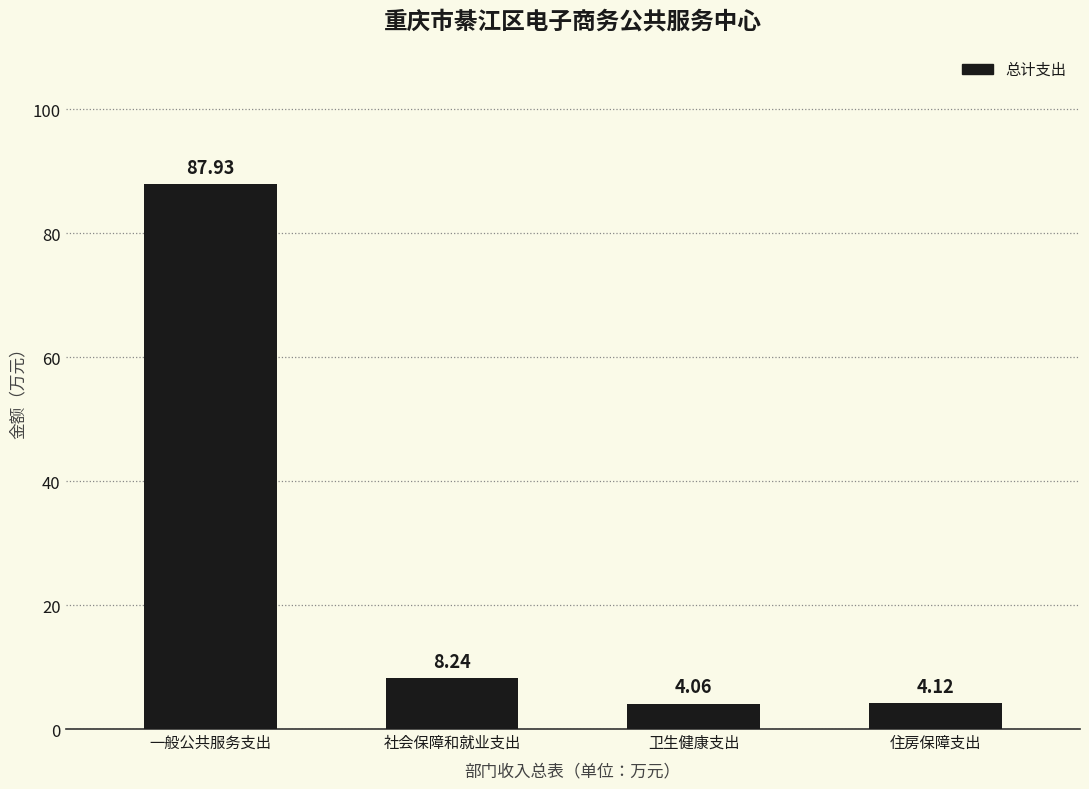

Rank the categories by value from lowest to highest.

卫生健康支出, 住房保障支出, 社会保障和就业支出, 一般公共服务支出